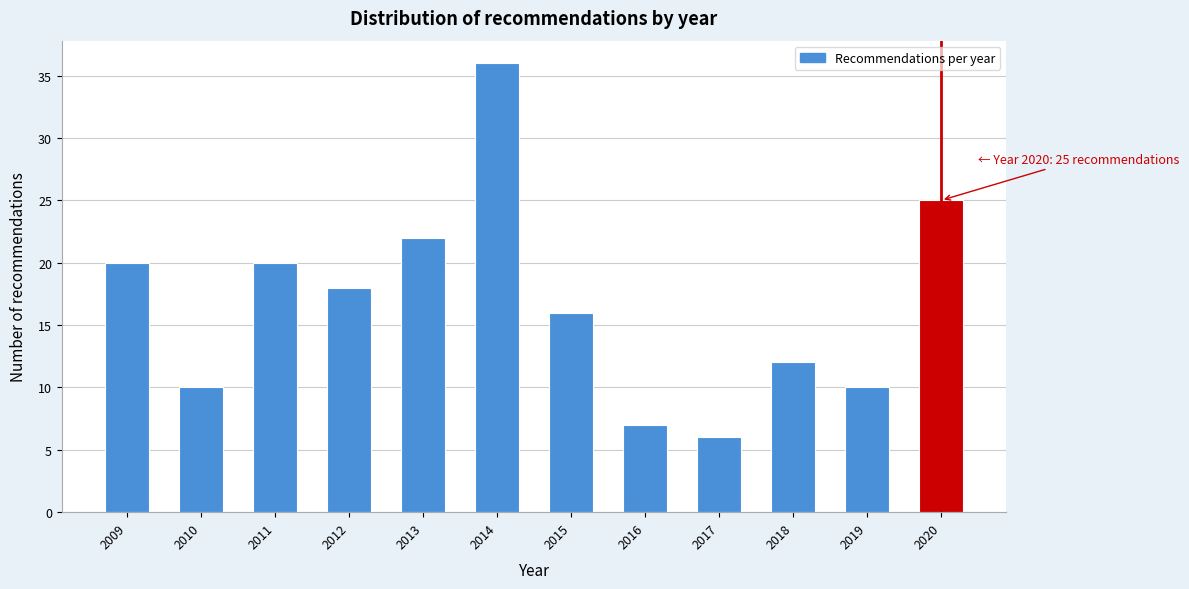

Reading left to right, extract all data points from this chart.

2009=20	2010=10	2011=20	2012=18	2013=22	2014=36	2015=16	2016=7	2017=6	2018=12	2019=10	2020=25